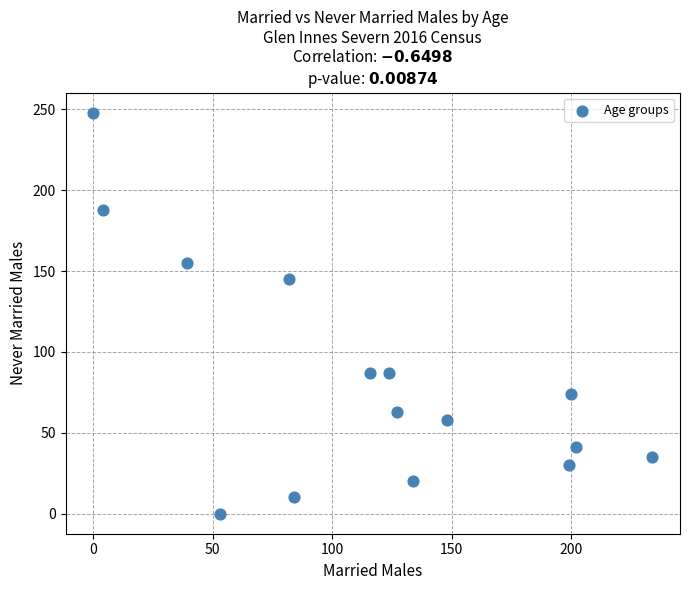

What Y value in the scatter plot is closest to 124?

145